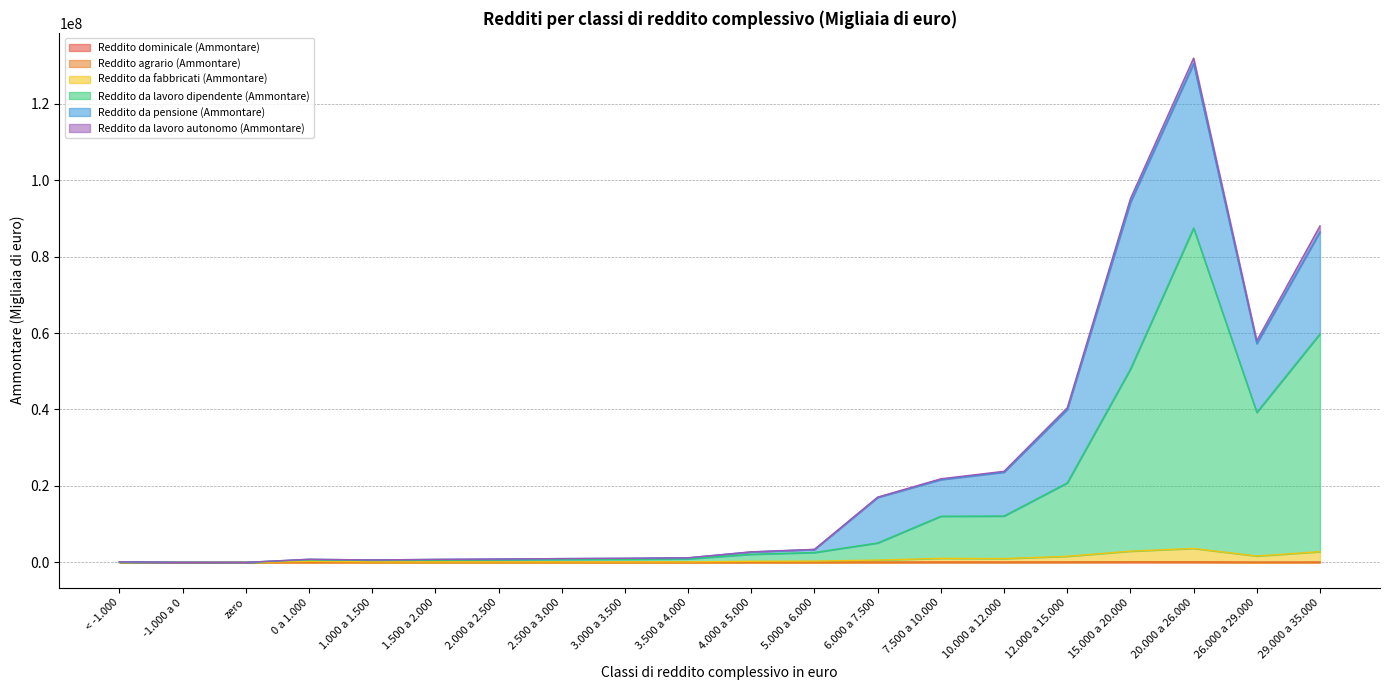

Which series changed the most between 10.000 a 12.000 and 26.000 a 29.000?

Reddito da lavoro dipendente (Ammontare)